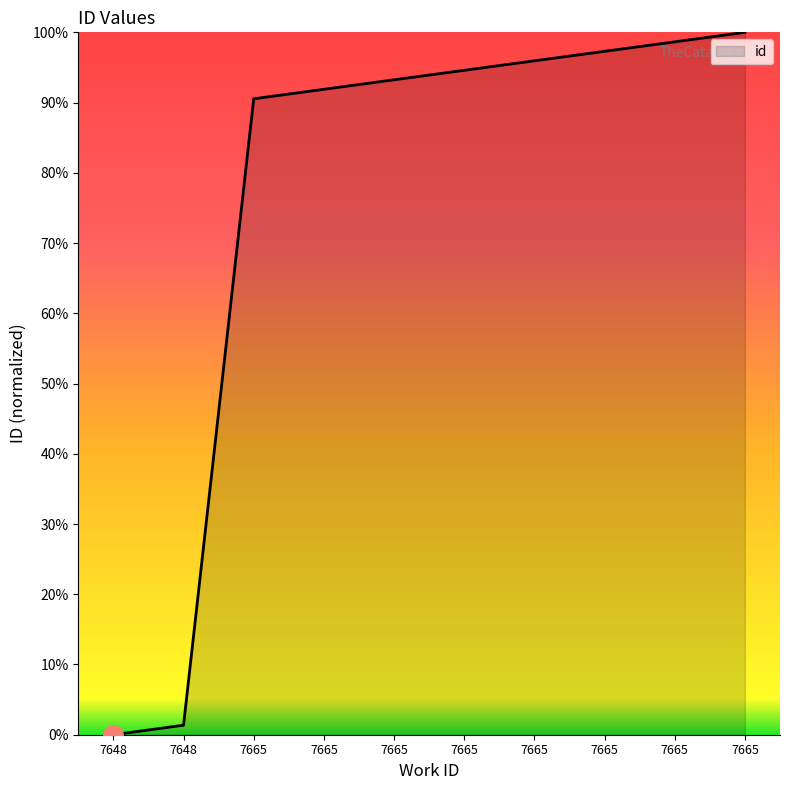

How many lines are shown in the chart?

1